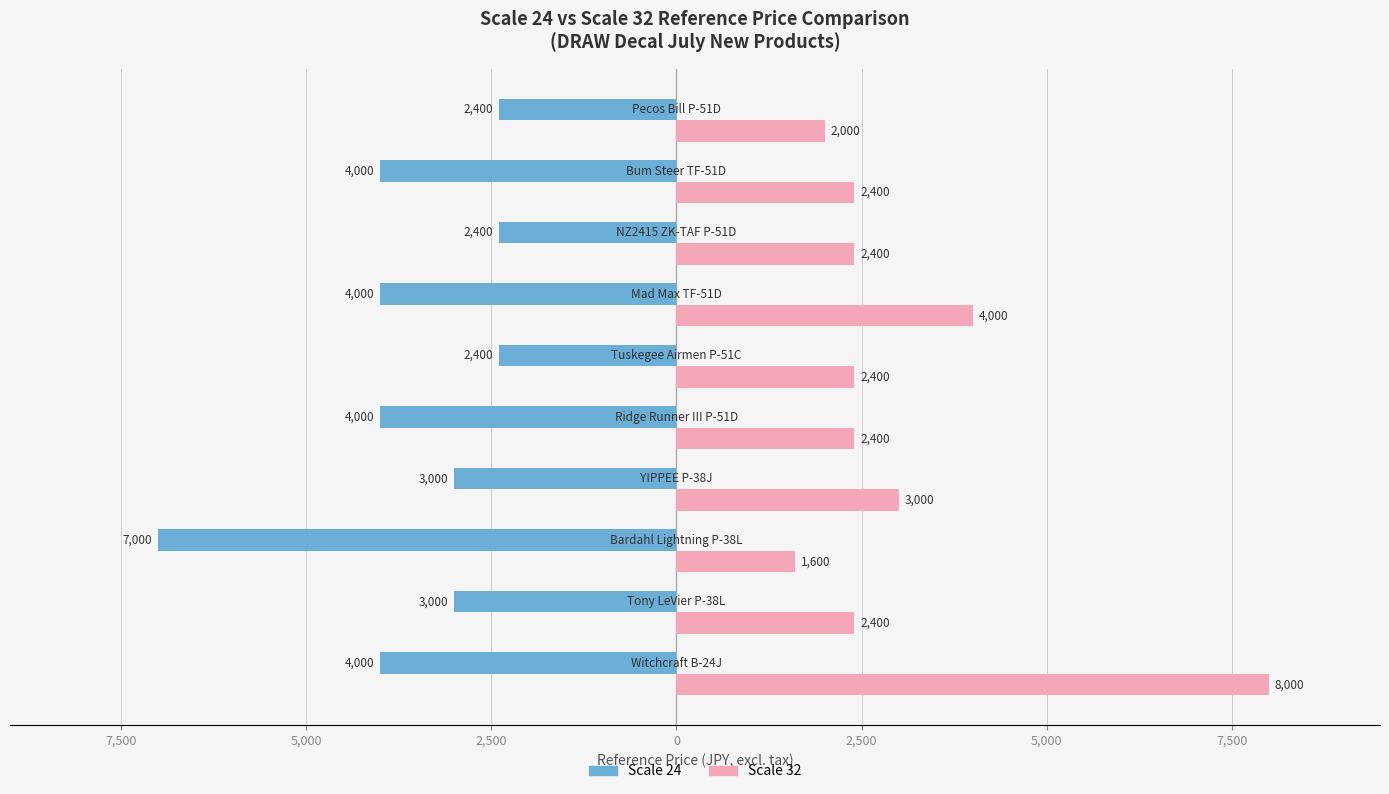

What are all the series names shown in the legend?

Scale 24, Scale 32